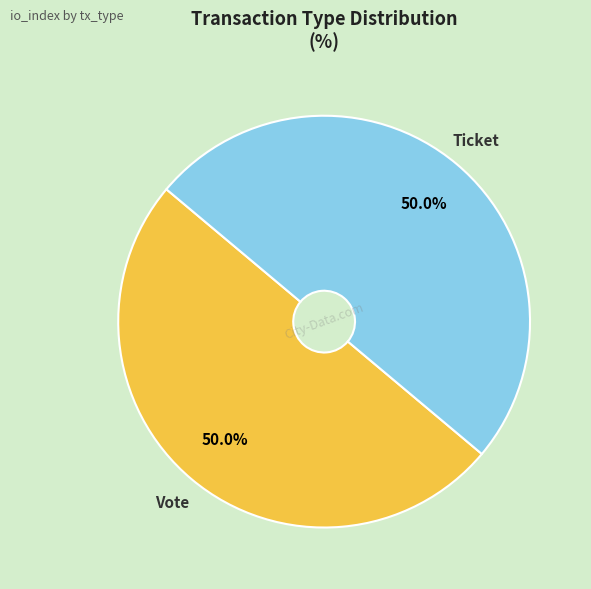

What percentage do Ticket and Vote together represent?

100.0%